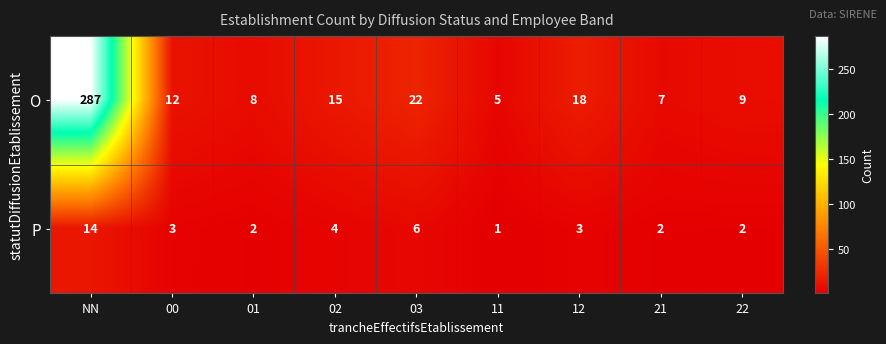

Is it true that O equals 15 at 02?

True